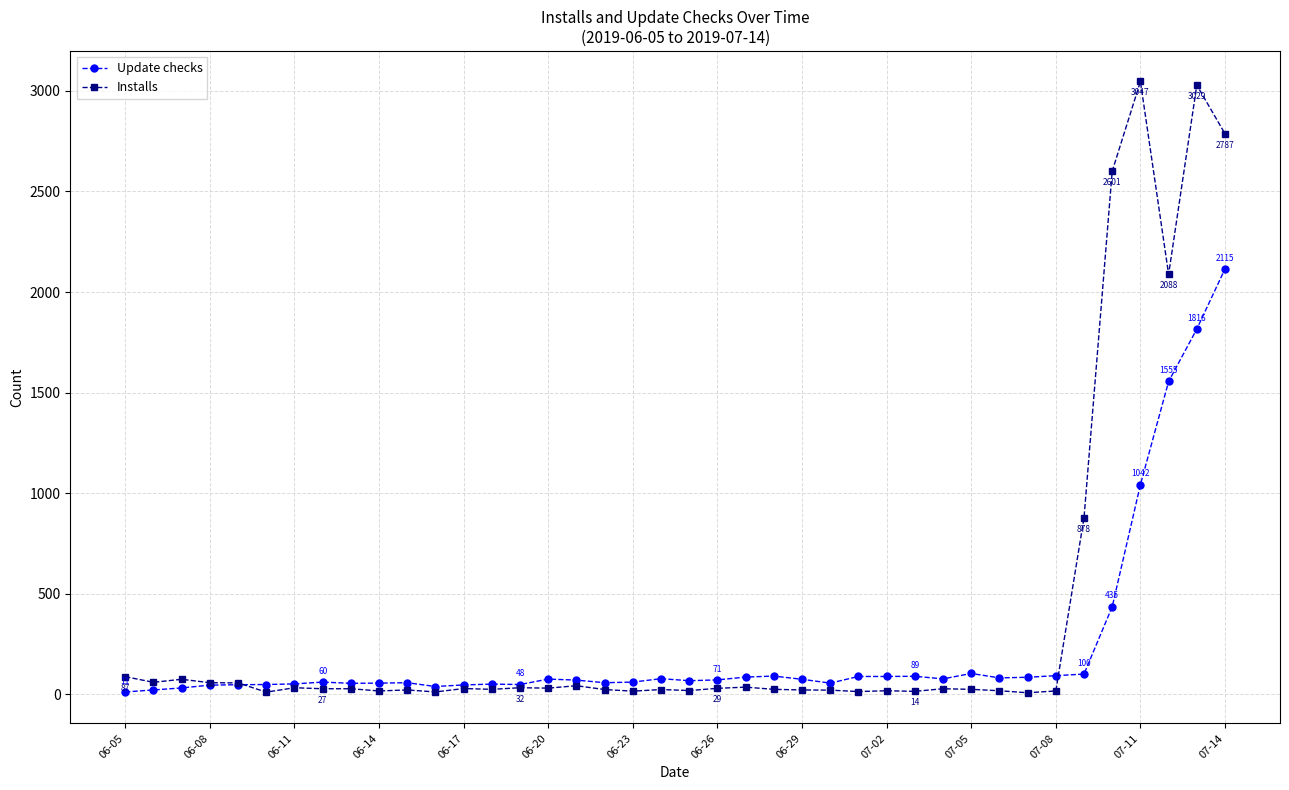

What is the value of the Update checks point at the 6th from the left?

48